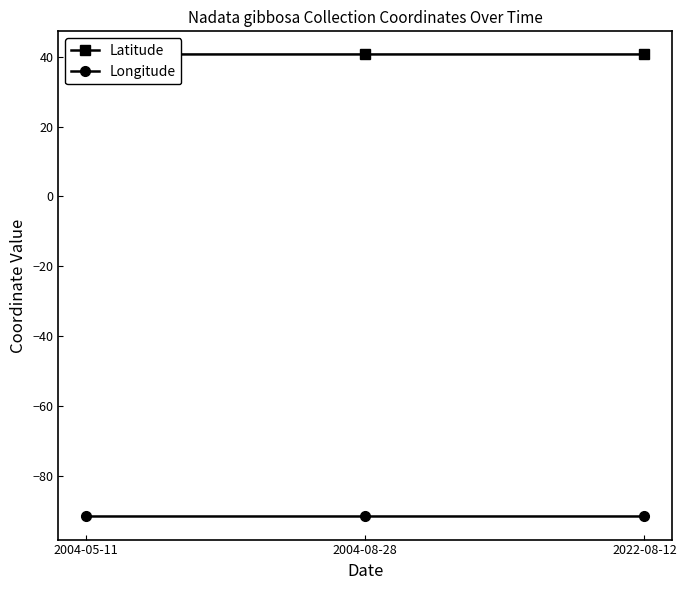

What is the average value of the Latitude series?

40.6